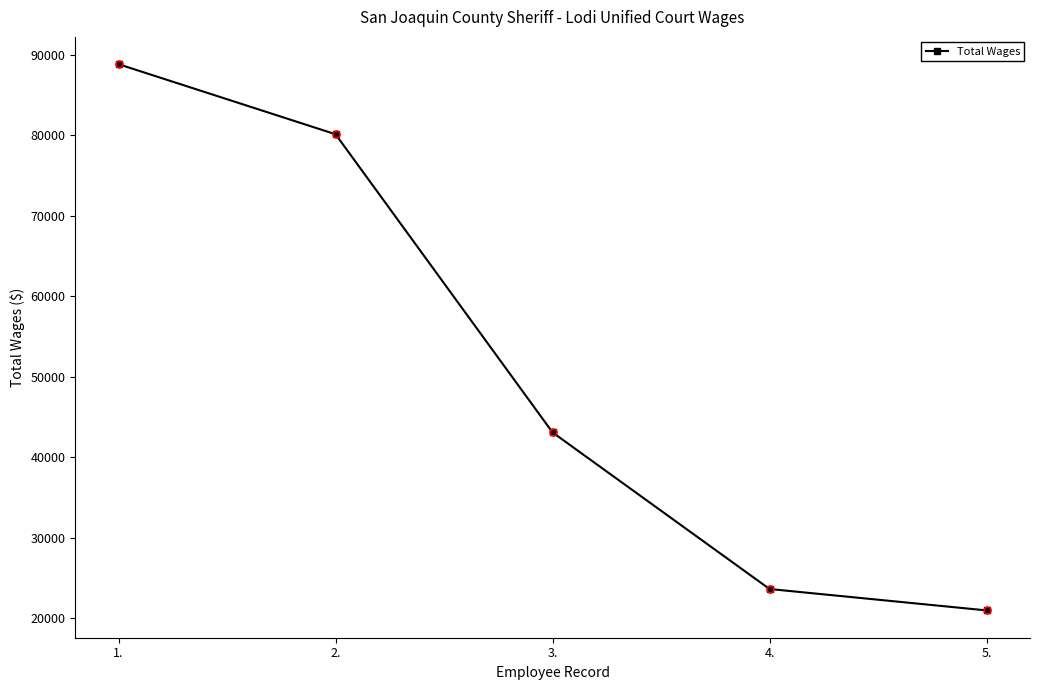

Approximately how many times larger is the value at 1. compared to 3.?

2.1